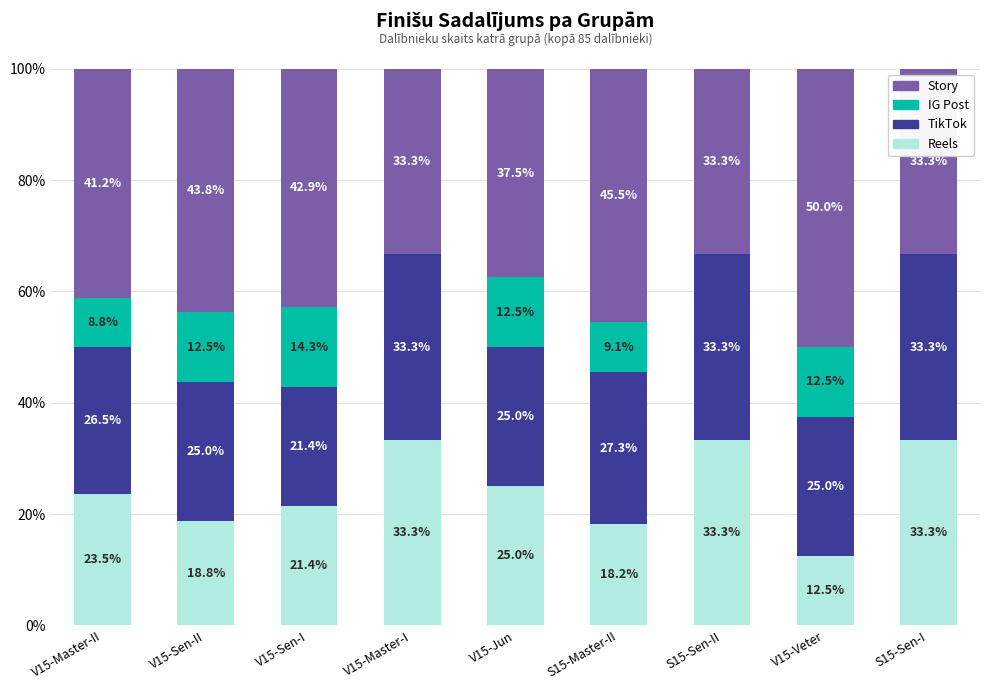

Is it true that Reels equals 6.9 at V15-Sen-I?

False